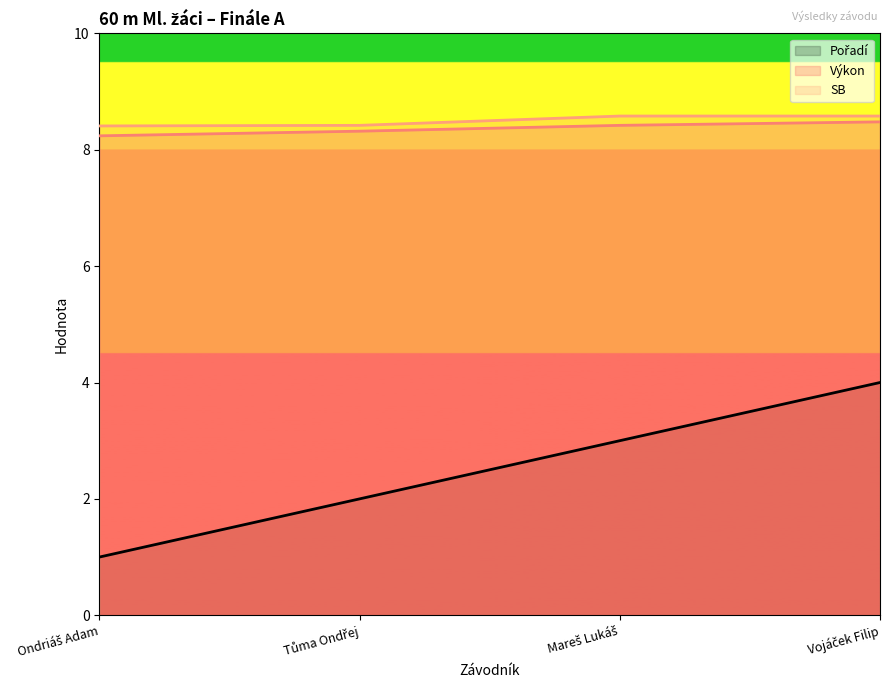

The Pořadí series shows 1.0 at Mareš Lukáš. True or false?

False